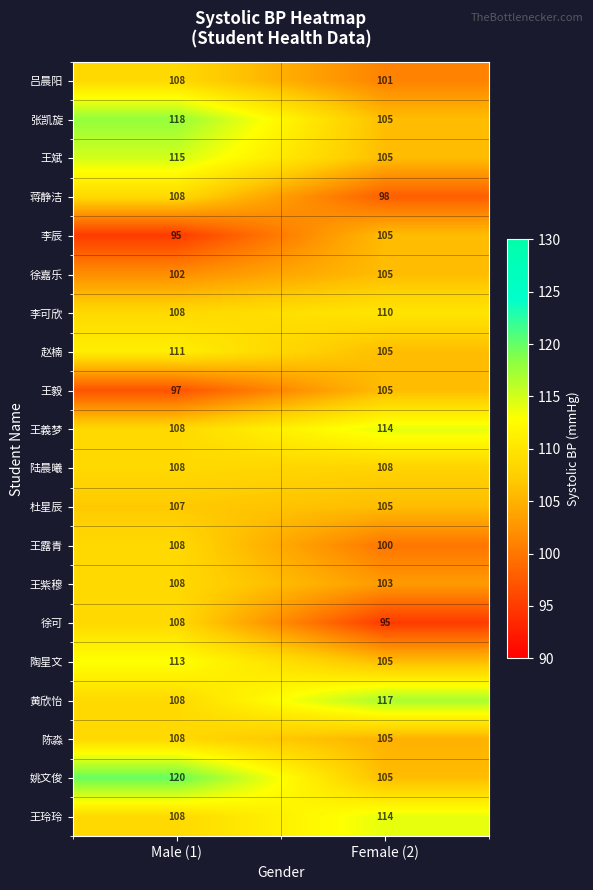

What is the spread (max minus min) of values at Female (2)?

22